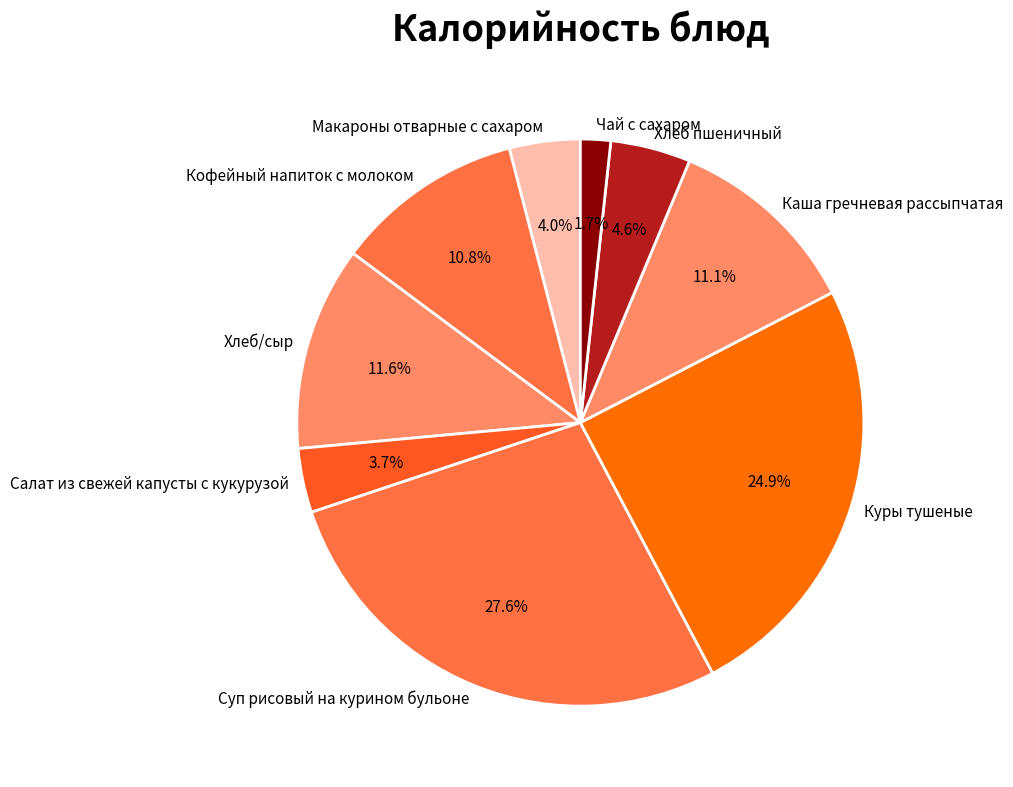

What percentage is the Хлеб/сыр slice, to the nearest percent?

12%